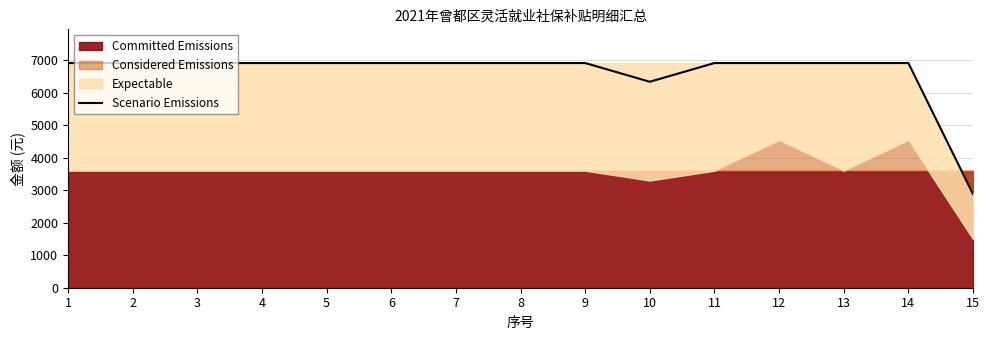

Is it true that the value at 11 is 10503?

False